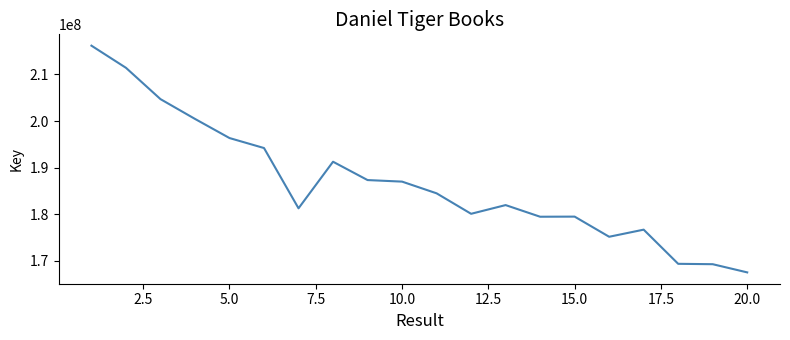

What is the difference between the maximum and second lowest values?

46853235